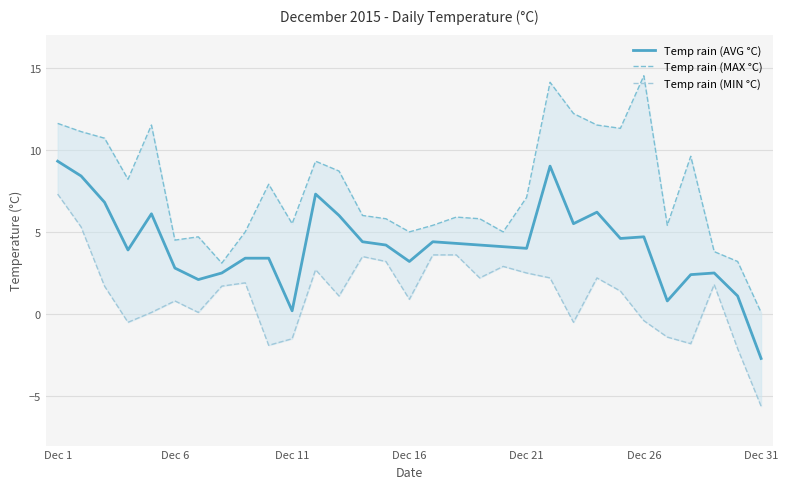

What is the minimum value shown in the chart?

-5.6